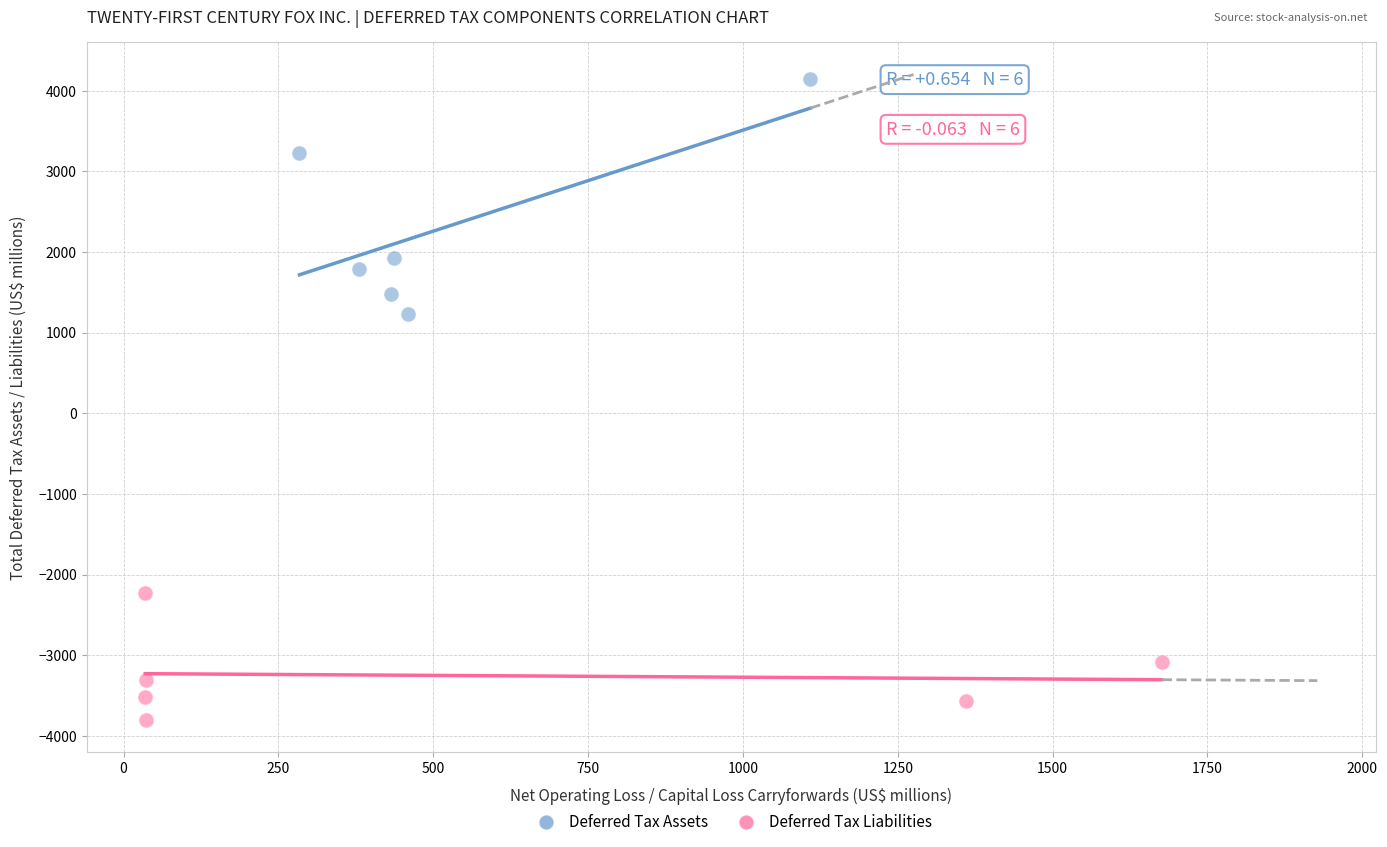

What are all the series names shown in the legend?

Deferred Tax Assets, Deferred Tax Liabilities